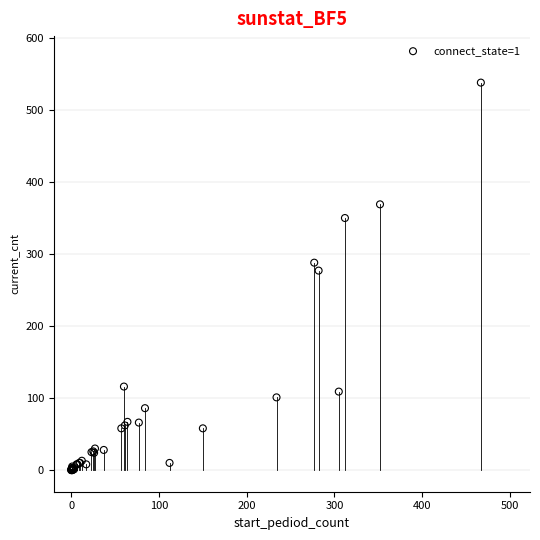

What Y value in the scatter plot is closest to 269?

277